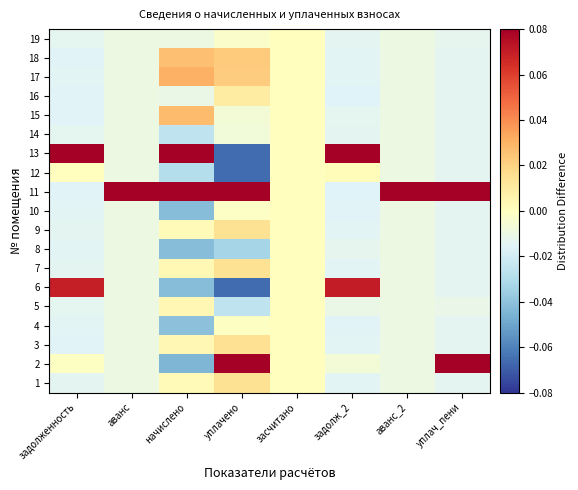

How many series are shown in this chart?

19